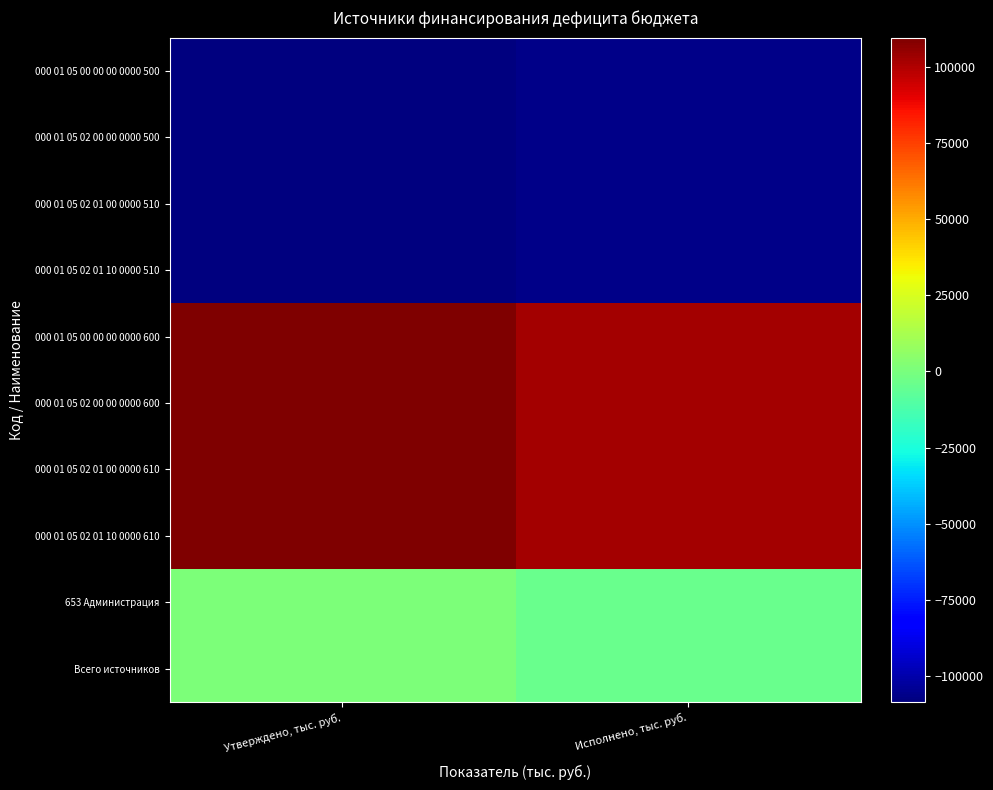

Between Утверждено, тыс. руб. and Исполнено, тыс. руб., which series saw the biggest shift?

000 01 05 00 00 00 0000 600